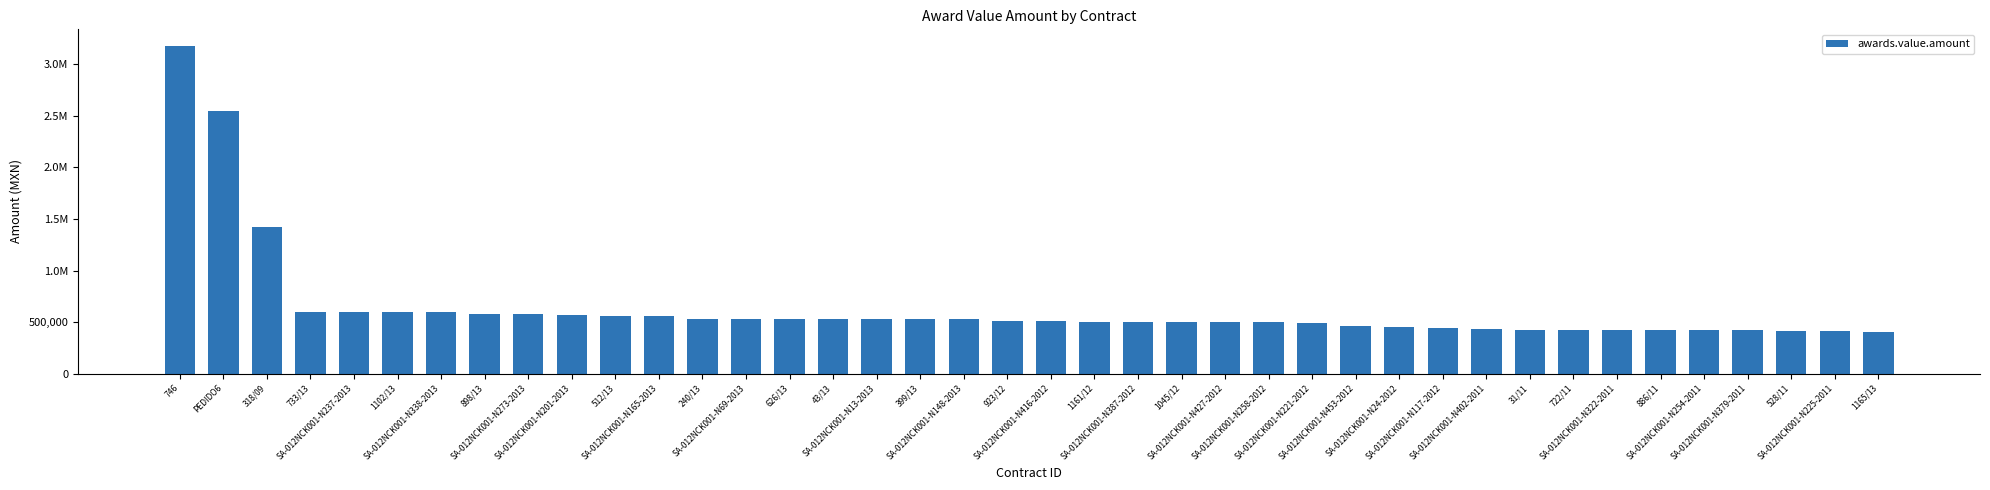

Are the bars horizontal?

No